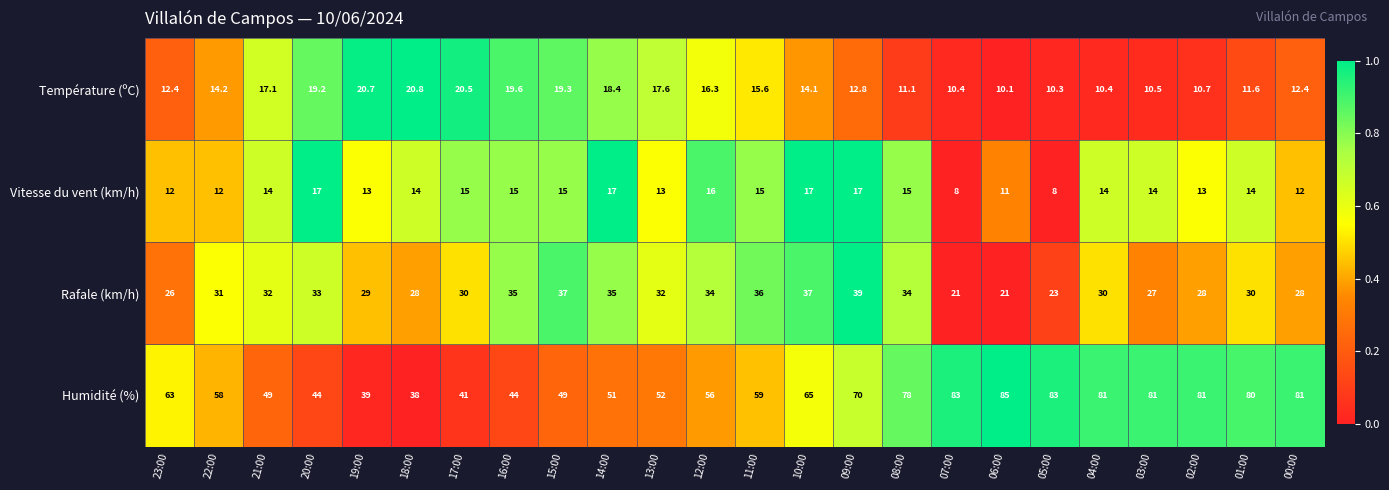

What is the difference between the second highest and minimum values in the Température (ºC) series?

10.6